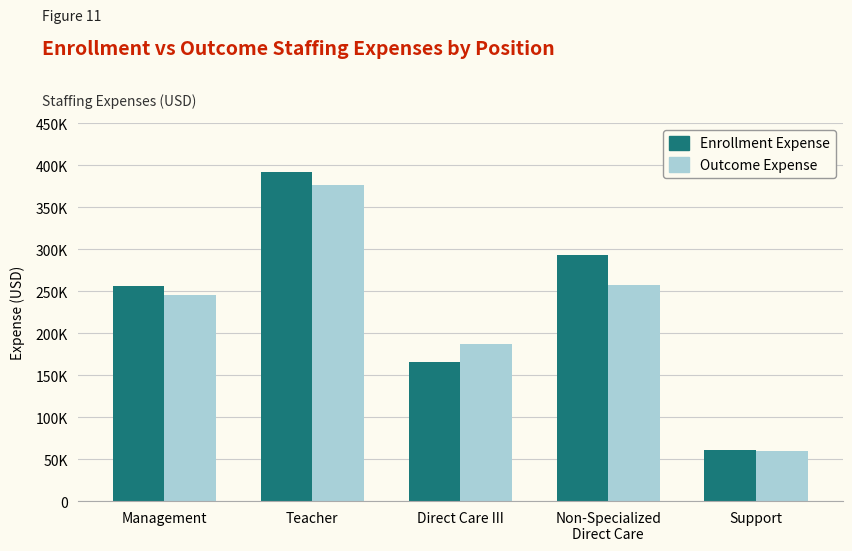

Read the Enrollment Expense value at Teacher.

391558.1